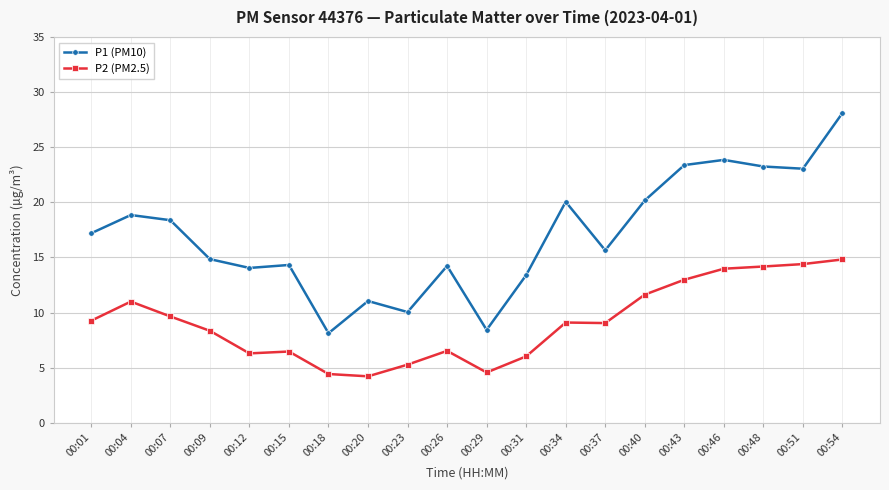

What is the value of the P2 (PM2.5) point at the 3rd from the left?

9.7